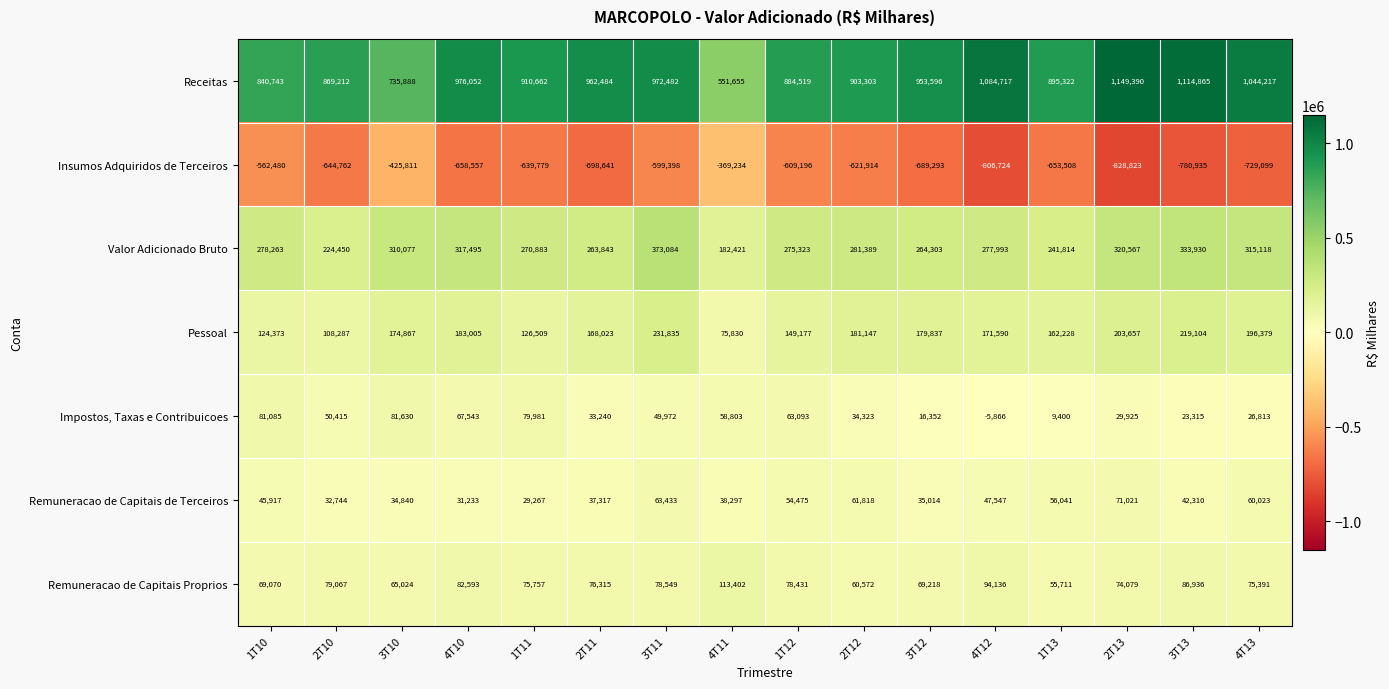

Rank the series at 4T11 from lowest to highest value.

Insumos Adquiridos de Terceiros, Remuneracao de Capitais de Terceiros, Impostos, Taxas e Contribuicoes, Pessoal, Remuneracao de Capitais Proprios, Valor Adicionado Bruto, Receitas